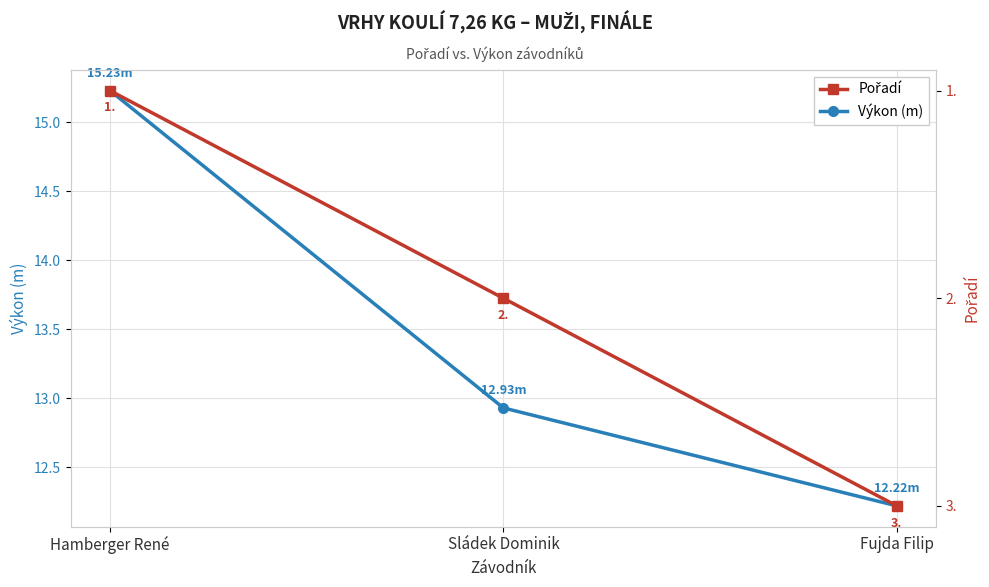

What position from the right is Hamberger René?

3